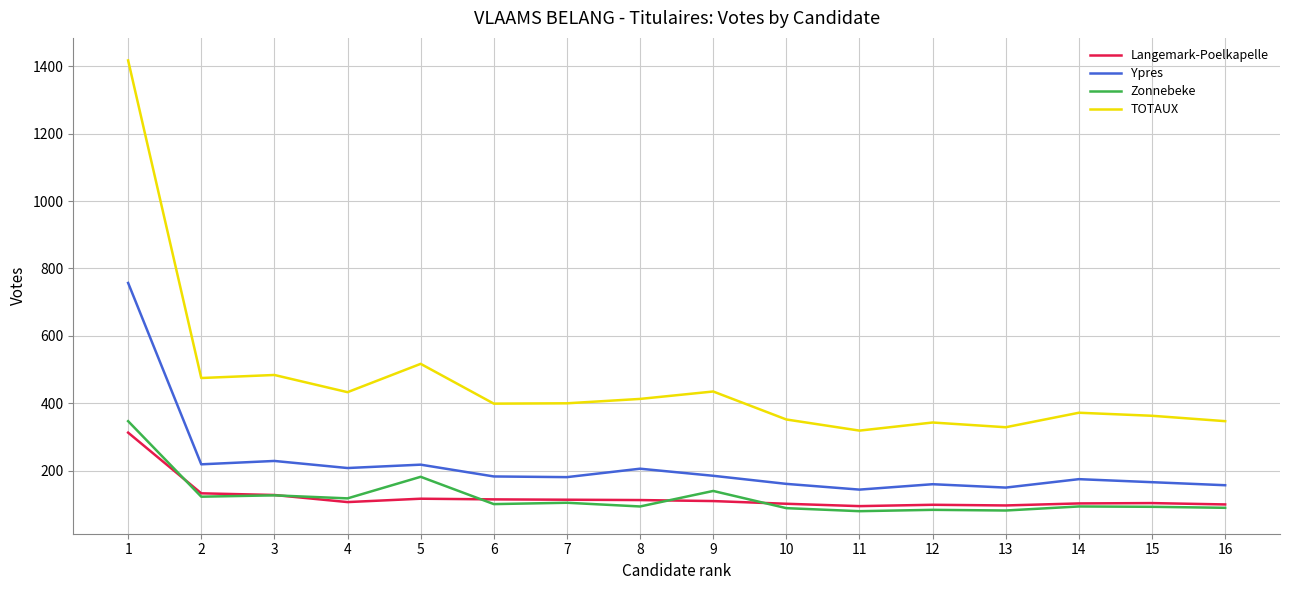

How many lines are shown in the chart?

4